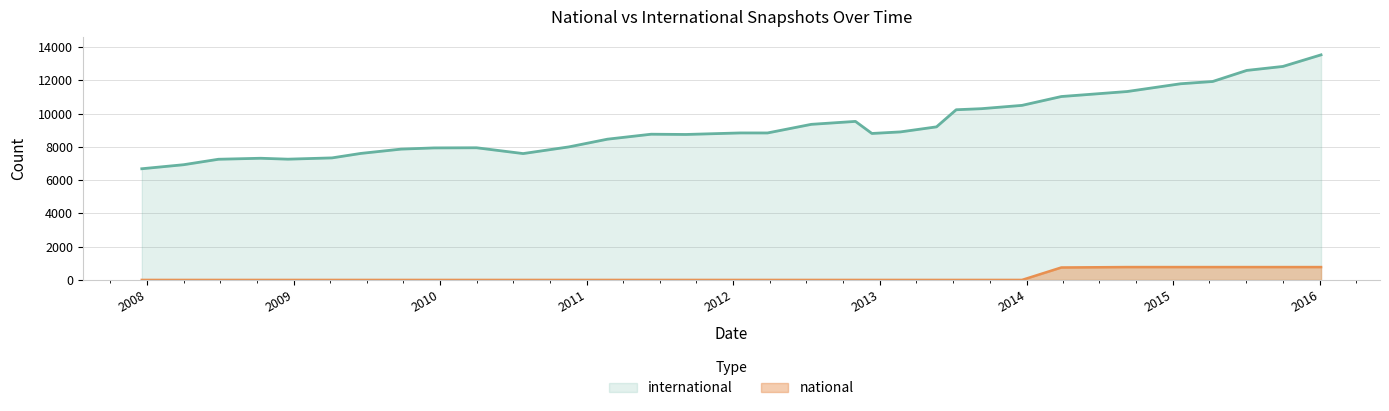

True or false: national has more than 2 interior local peaks.

False